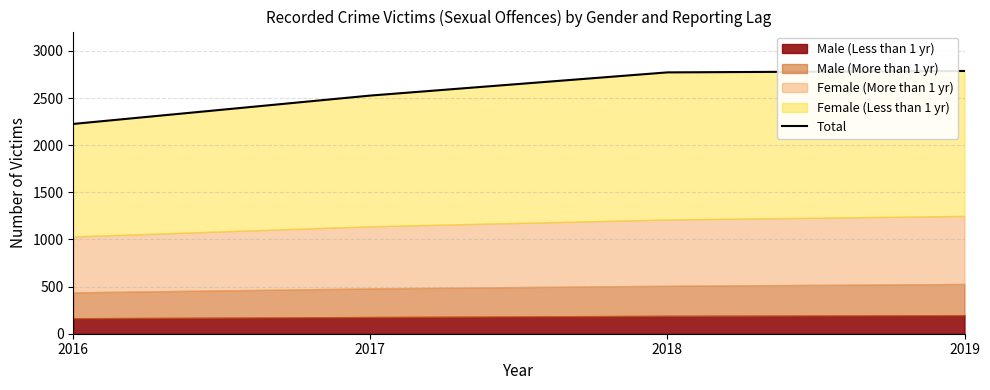

Reading left to right, transcribe all the data shown in this chart.

2226	2527	2773	2788